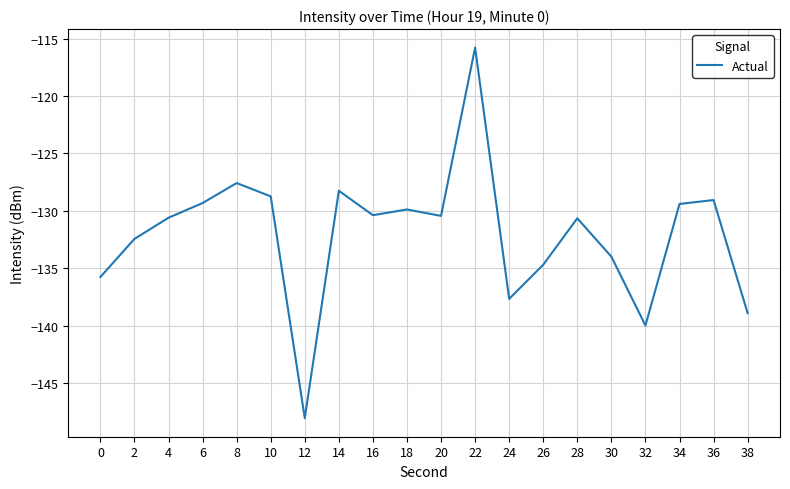

What is the greatest value displayed?

-115.8